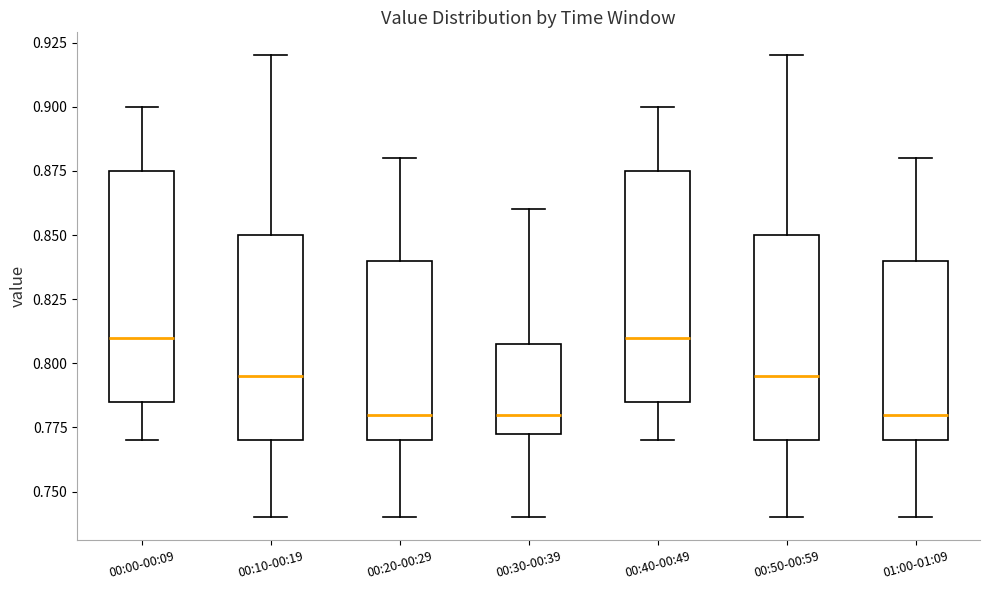

Reading left to right, transcribe this box plot: for each box, give where its median line is, the range the box spans, and where its two whiskers end, as read against the y-axis. The values are not printed on the chart, so give them approximately, as read against the axis.

00:00-00:09: median 0.810, box 0.785 to 0.875, whiskers 0.770 to 0.900
00:10-00:19: median 0.795, box 0.770 to 0.850, whiskers 0.740 to 0.920
00:20-00:29: median 0.780, box 0.770 to 0.840, whiskers 0.740 to 0.880
00:30-00:39: median 0.780, box 0.775 to 0.810, whiskers 0.740 to 0.860
00:40-00:49: median 0.810, box 0.785 to 0.875, whiskers 0.770 to 0.900
00:50-00:59: median 0.795, box 0.770 to 0.850, whiskers 0.740 to 0.920
01:00-01:09: median 0.780, box 0.770 to 0.840, whiskers 0.740 to 0.880